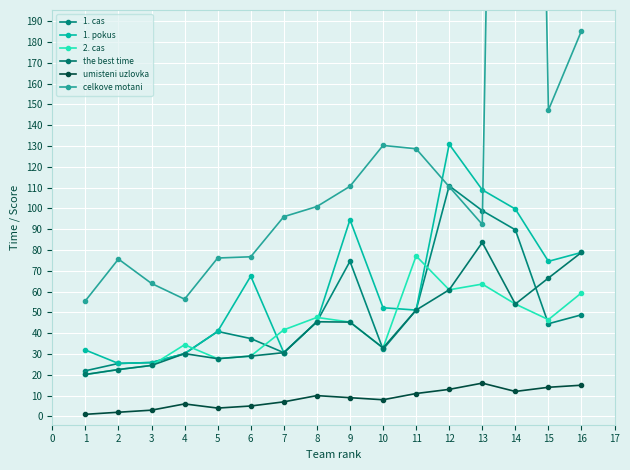

What is the maximum value shown in the chart?

998.0